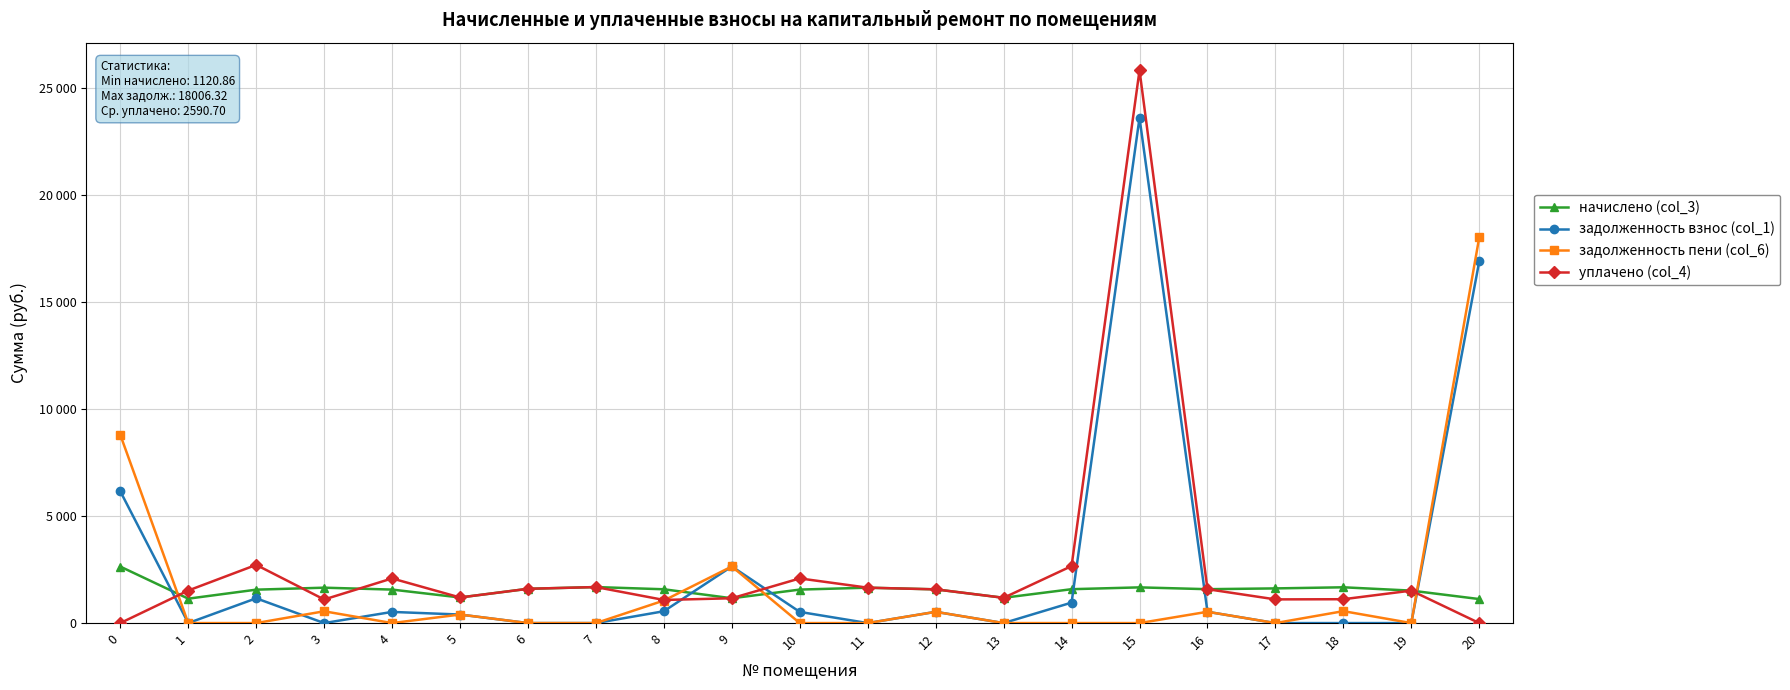

Is it true that уплачено (col_4) equals 1519.0 at 1?

True